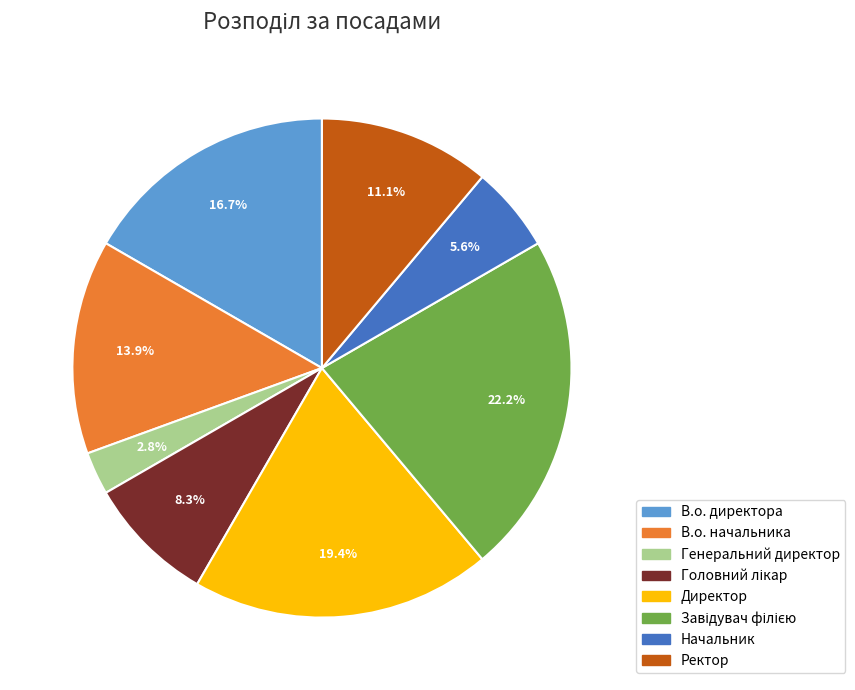

Is there a majority slice in this chart?

No